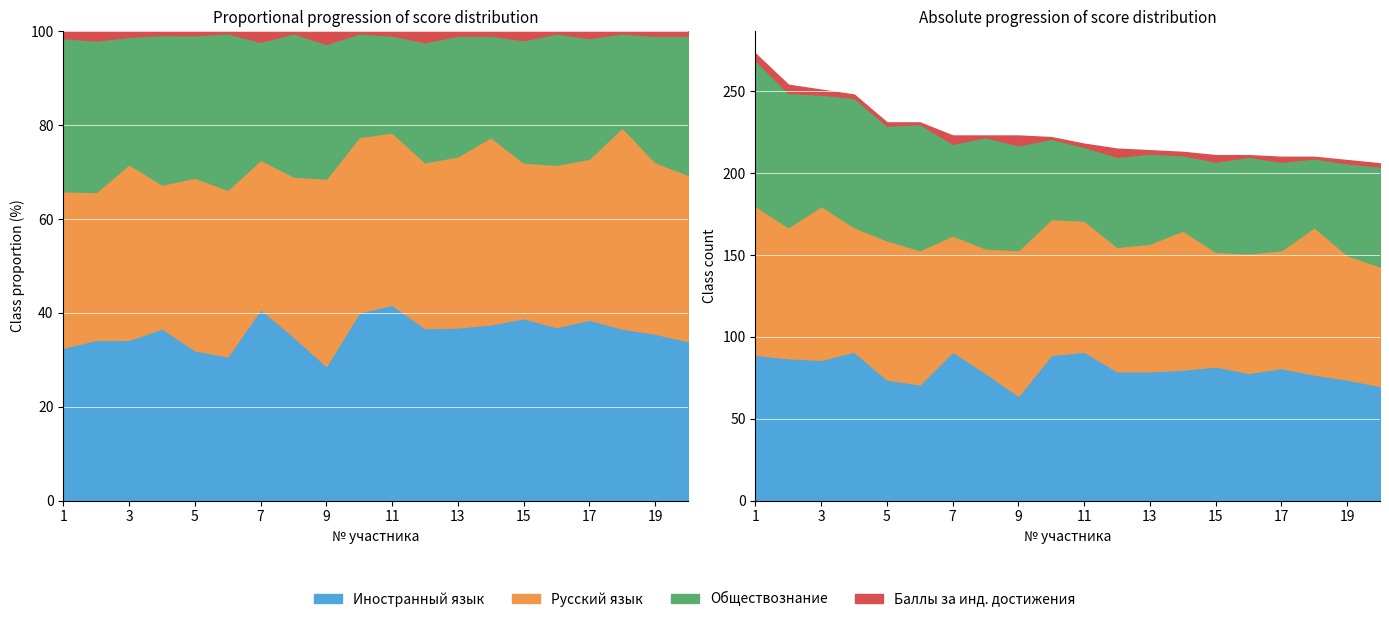

What is the value of the Баллы за инд. достижения point at the 1st from the left?

4